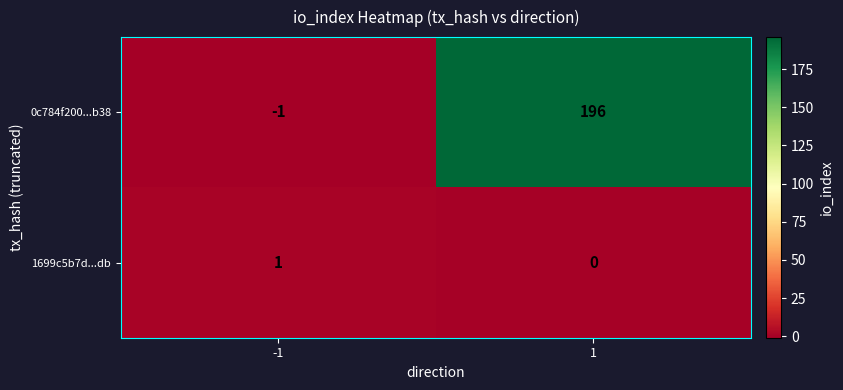

Is it true that 1699c5b7d...db equals 1 at 1?

False